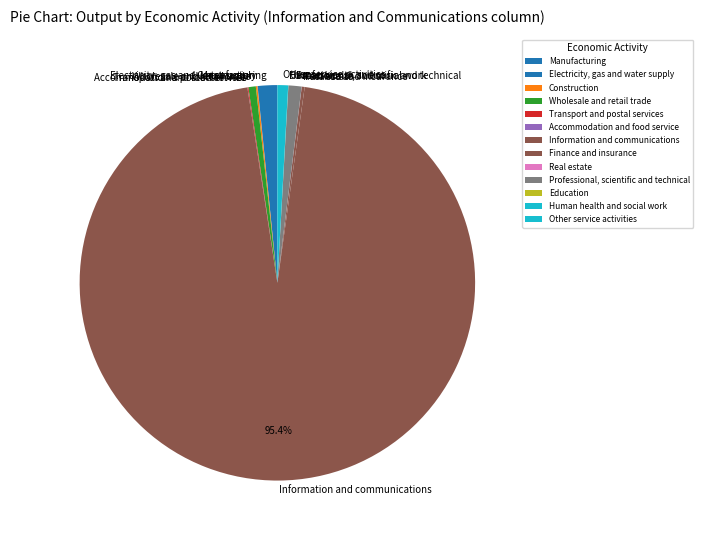

Is there any slice that represents more than half of the pie?

Yes